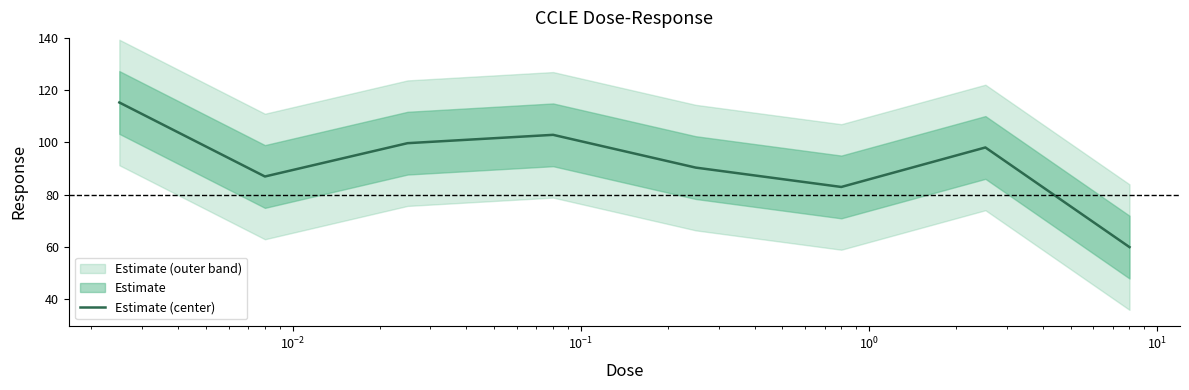

How many points are lower than both their immediate neighbors (excluding endpoints)?

2